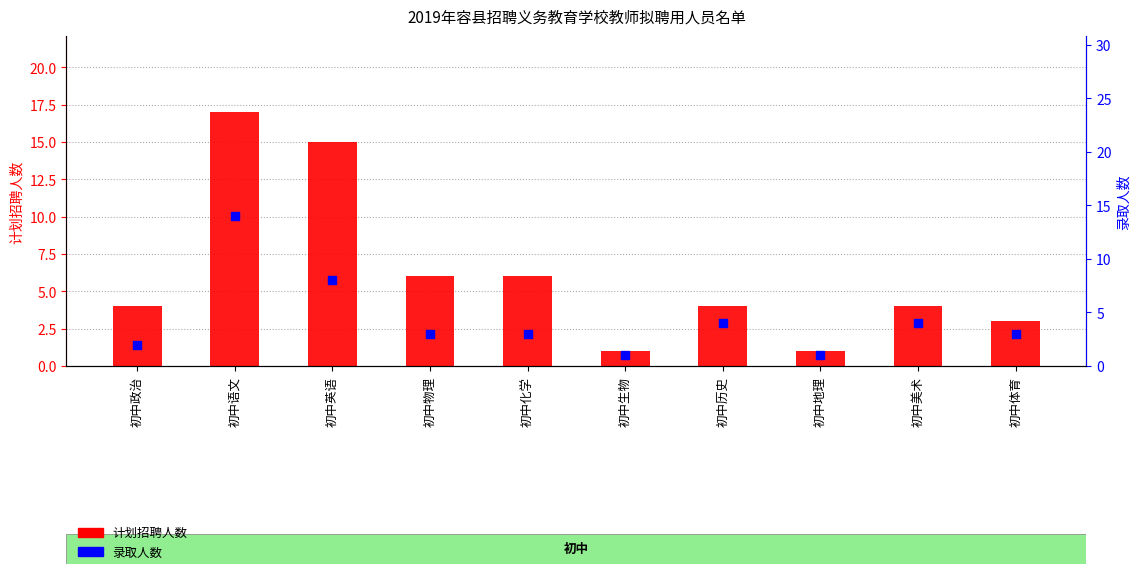

What are all the series names shown in the legend?

计划招聘人数, 录取人数